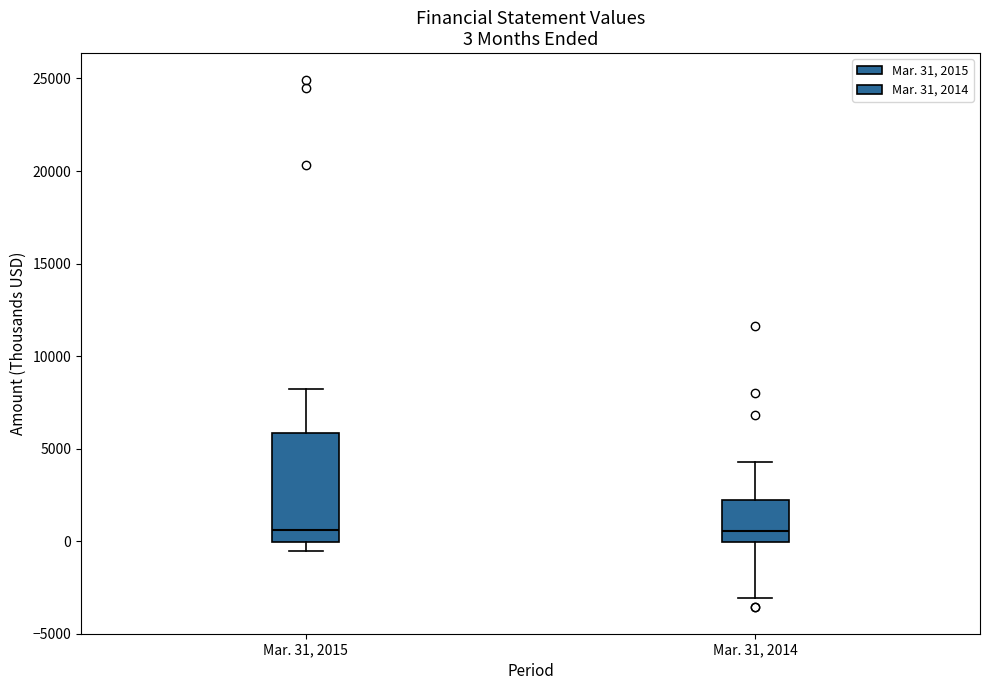

Comparing the boxes themselves (not the whiskers), which one is the tallest?

Mar. 31, 2015